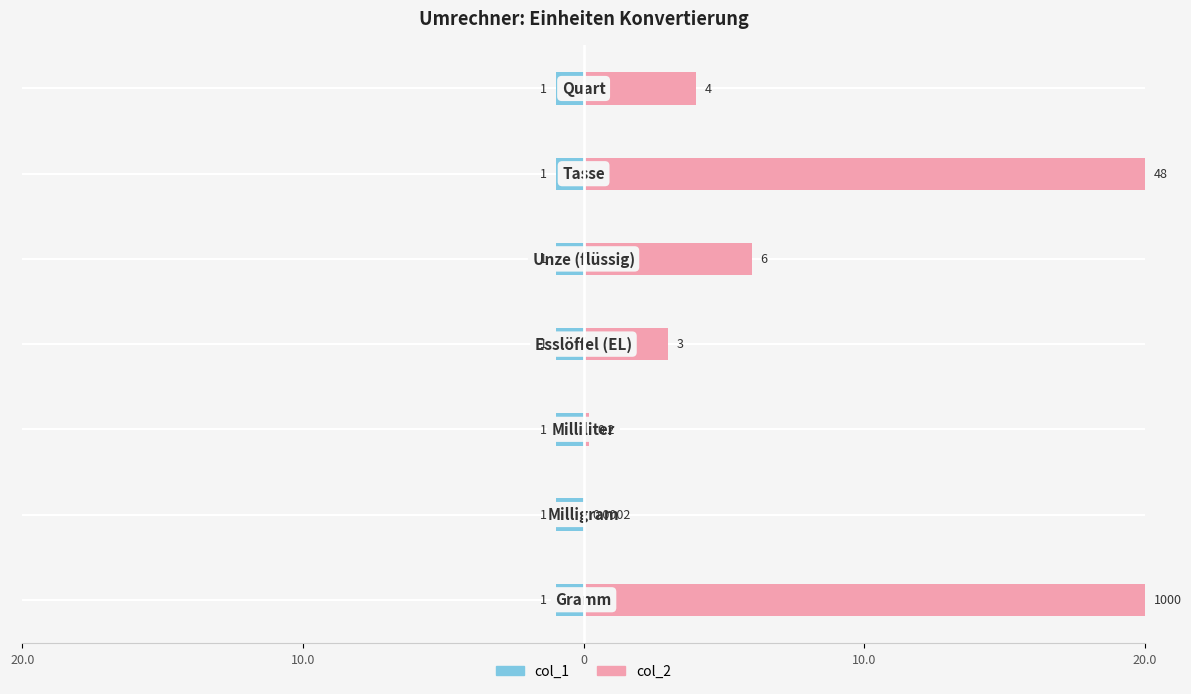

True or false: col_2 has a value of 26.5 at 20.0.

False